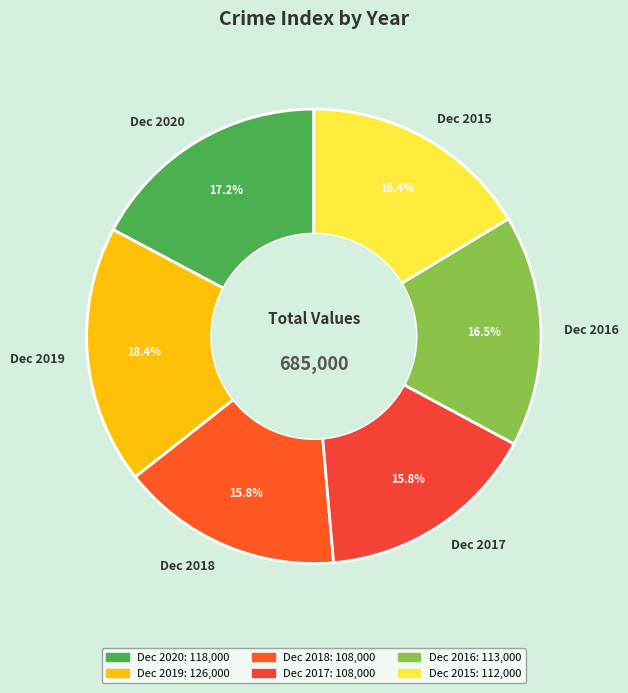

To the nearest percent, what is the average slice percentage?

17%